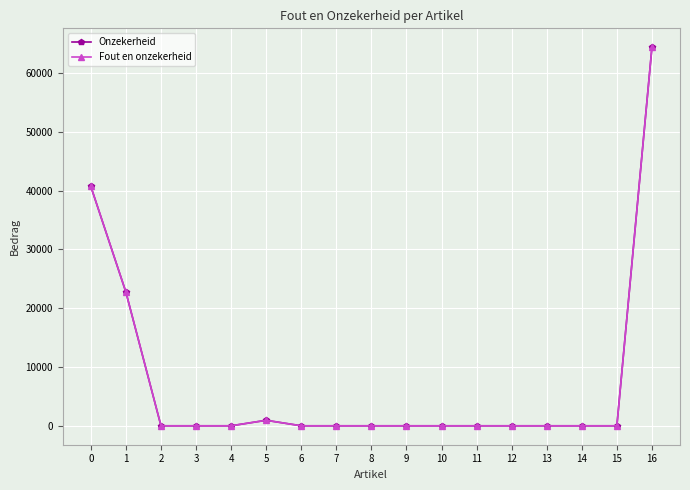

Where is the first local maximum for Fout en onzekerheid?

5